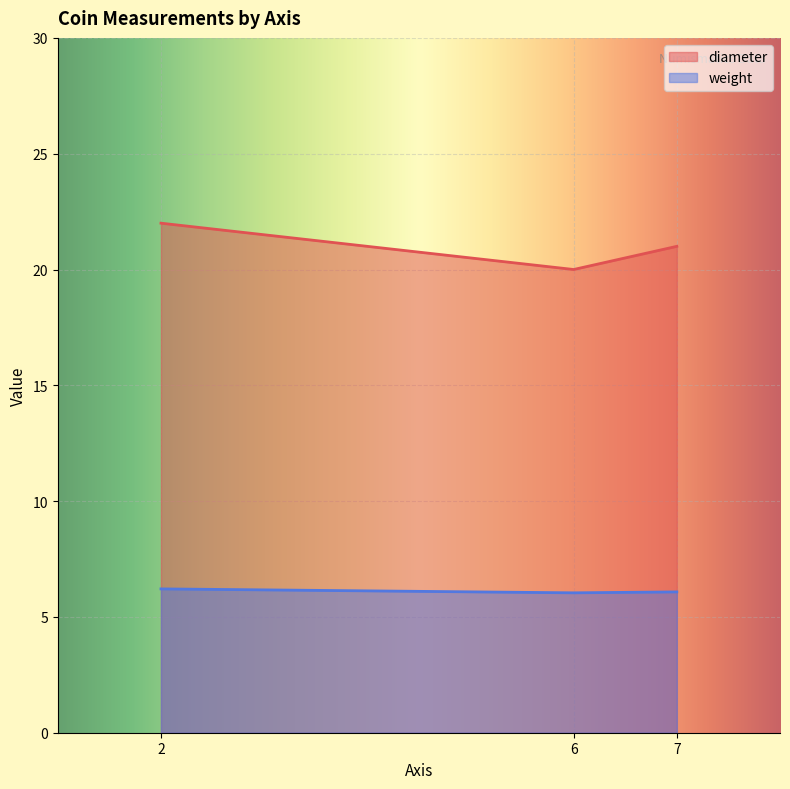

What is the sum of the weight values at 6 and 7?

12.1